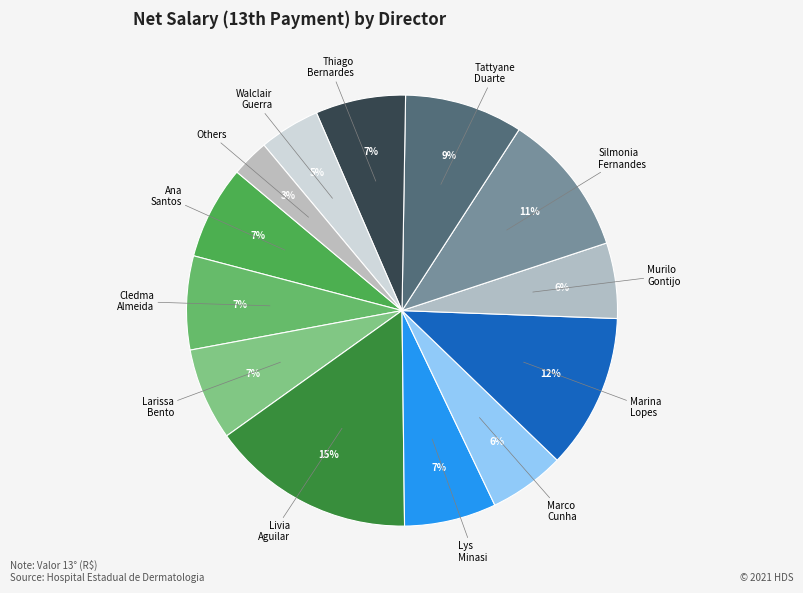

Count the number of slices in the pie.

13